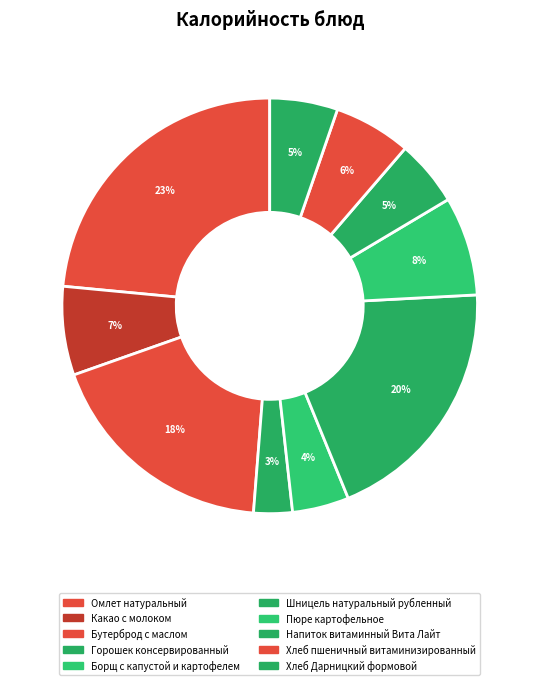

How many slices are in this pie chart?

10